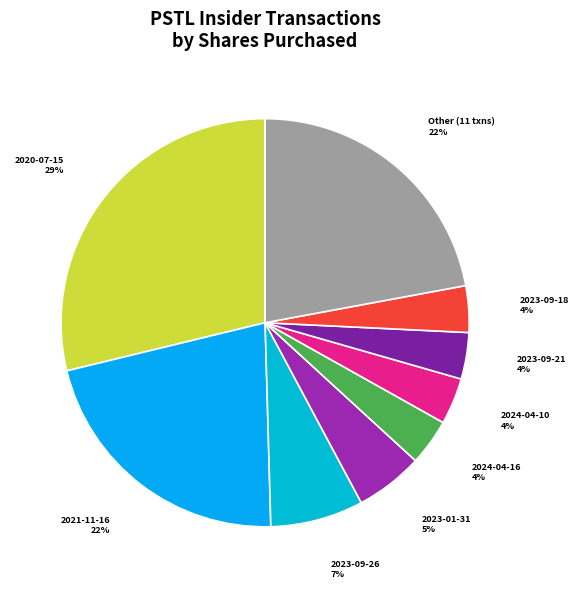

What percentage is the 2024-04-16 slice, to the nearest percent?

4%